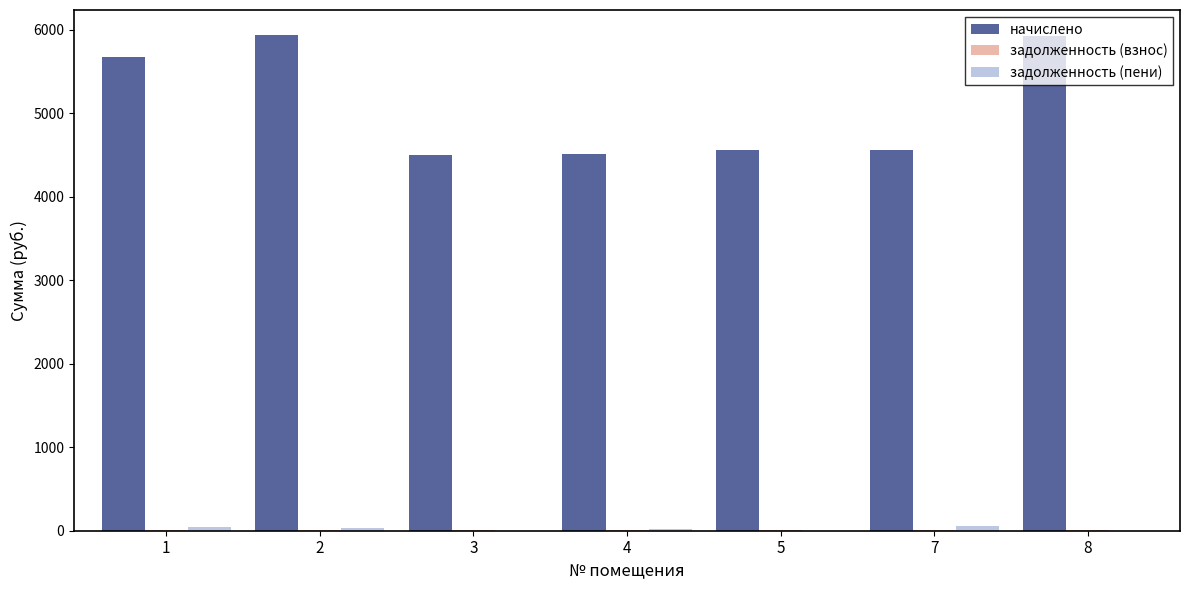

Which series changed the most between 4 and 8?

начислено